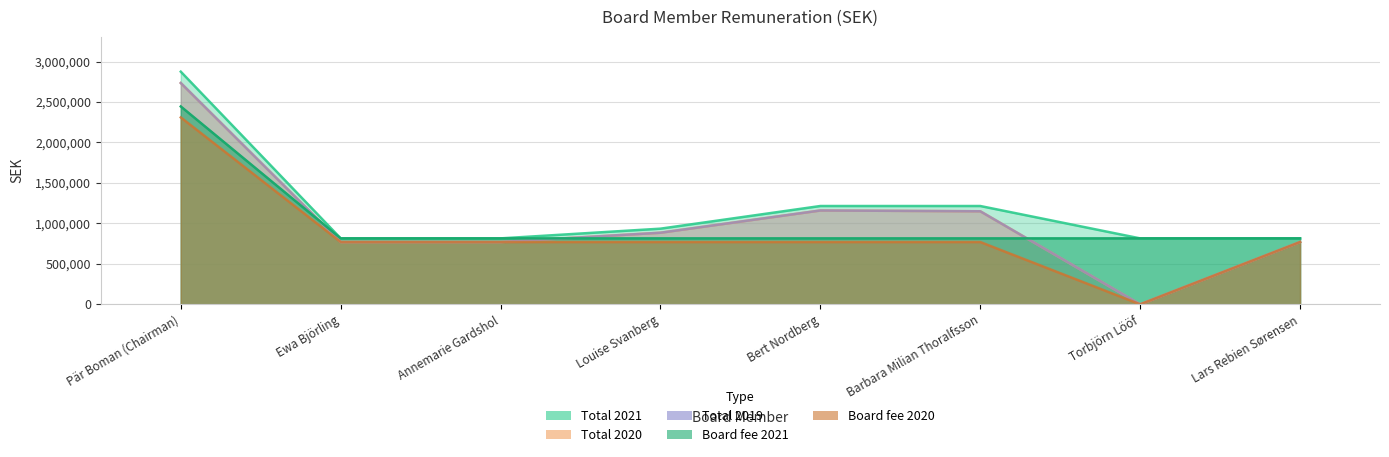

Rank the series by their maximum value, from lowest to highest.

Board fee 2020, Board fee 2021, Total 2020, Total 2019, Total 2021